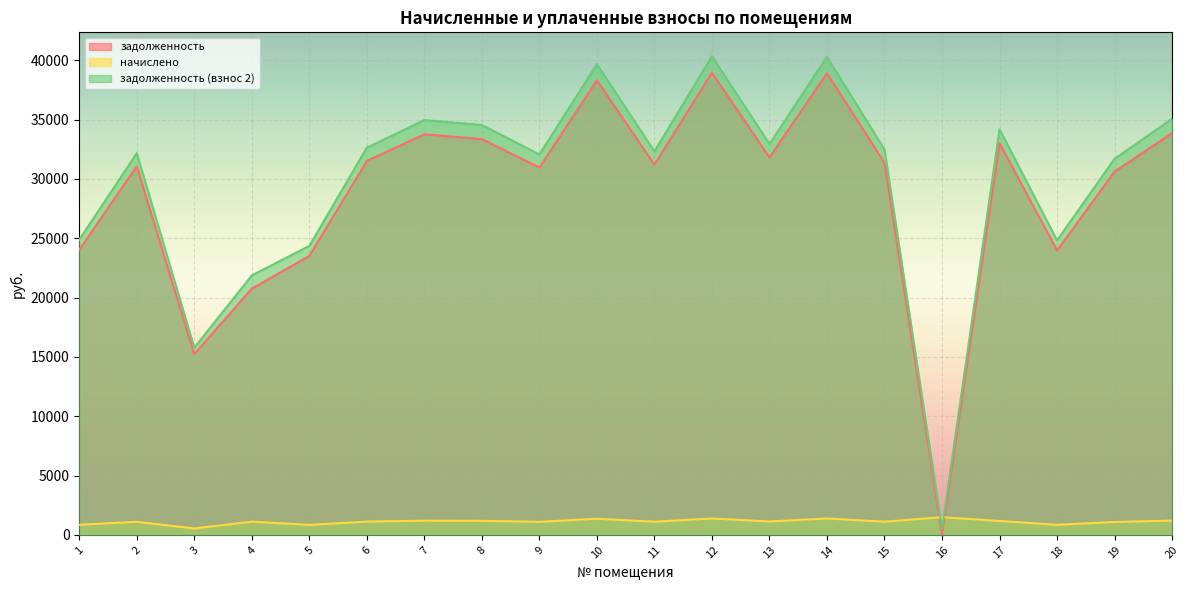

True or false: задолженность (взнос 2) and задолженность intersect in this chart.

False